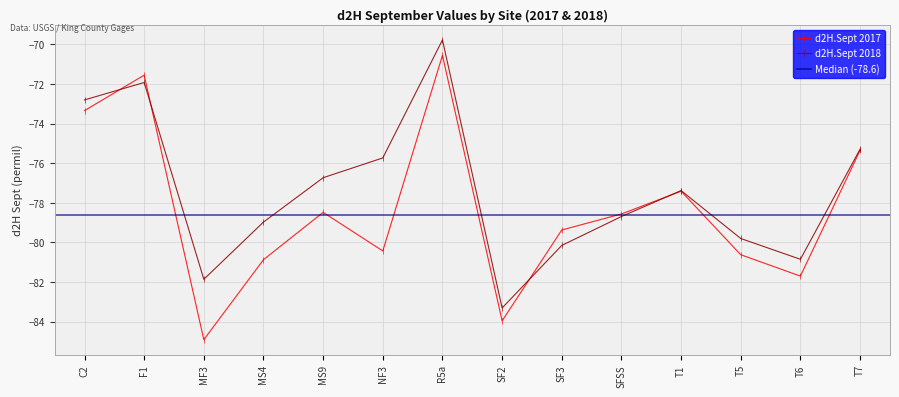

The d2H.Sept 2018 series shows -78.7 at SFSS. True or false?

True